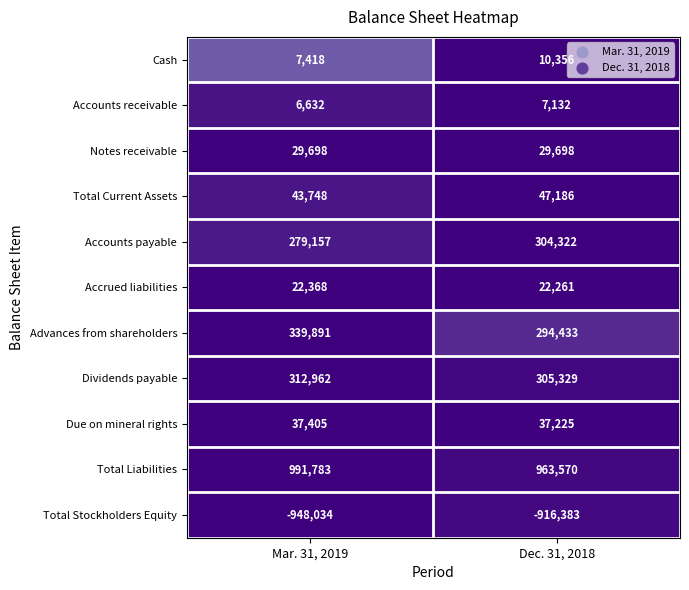

At Dec. 31, 2018, list the series in order from largest to smallest.

Total Liabilities, Dividends payable, Accounts payable, Advances from shareholders, Total Current Assets, Due on mineral rights, Notes receivable, Accrued liabilities, Cash, Accounts receivable, Total Stockholders Equity